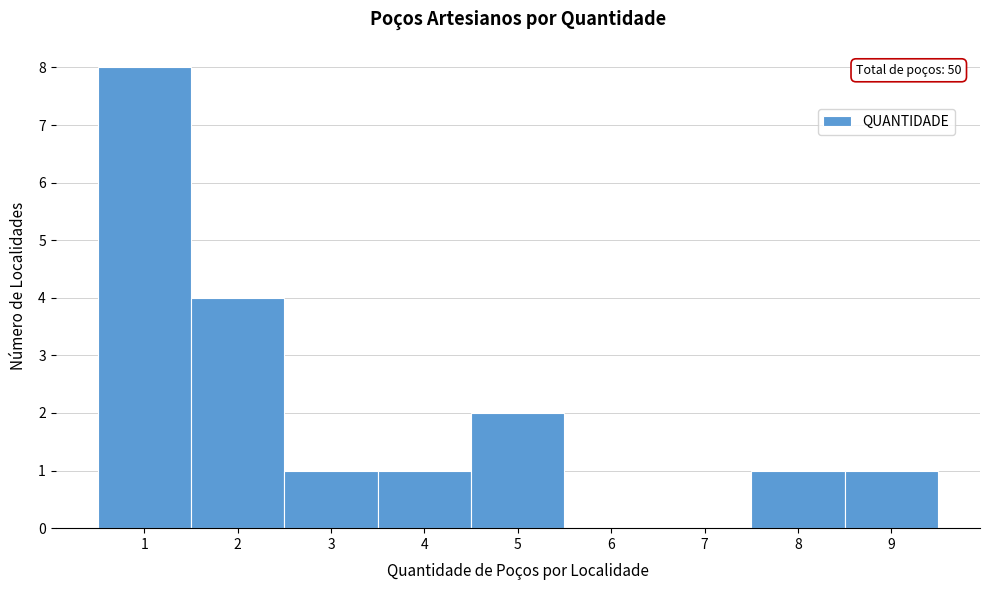

Which range on the x-axis has the tallest bar?

0.5 to 1.5